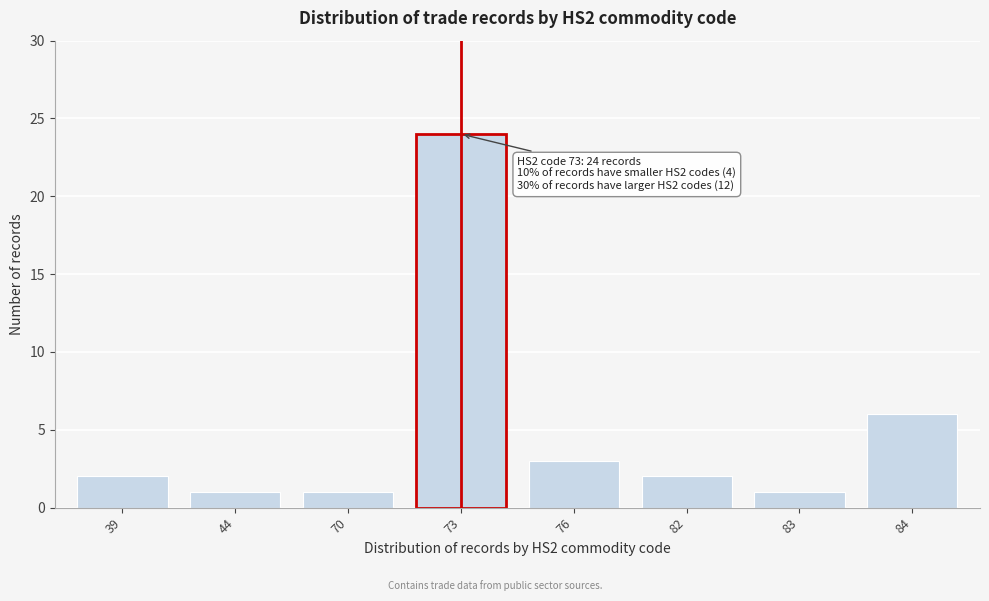

Reading left to right, extract all data points from this chart.

2	1	1	24	3	2	1	6